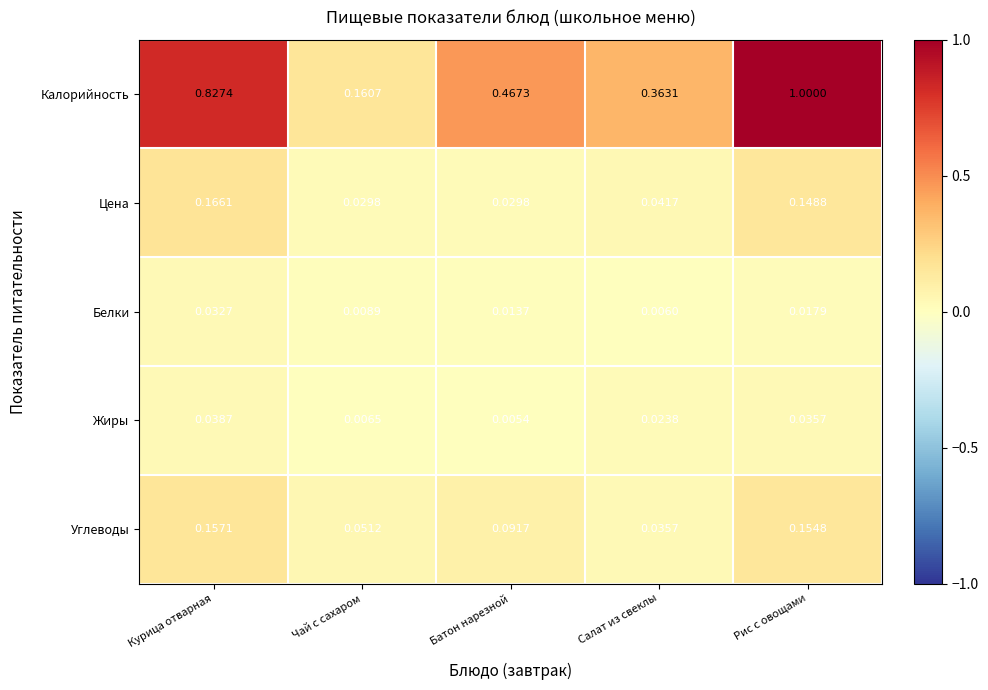

Which series has the largest total across all categories?

Калорийность